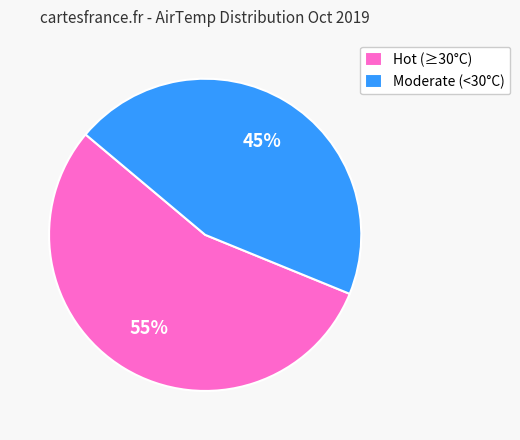

To the nearest percent, what is the average slice percentage?

50%